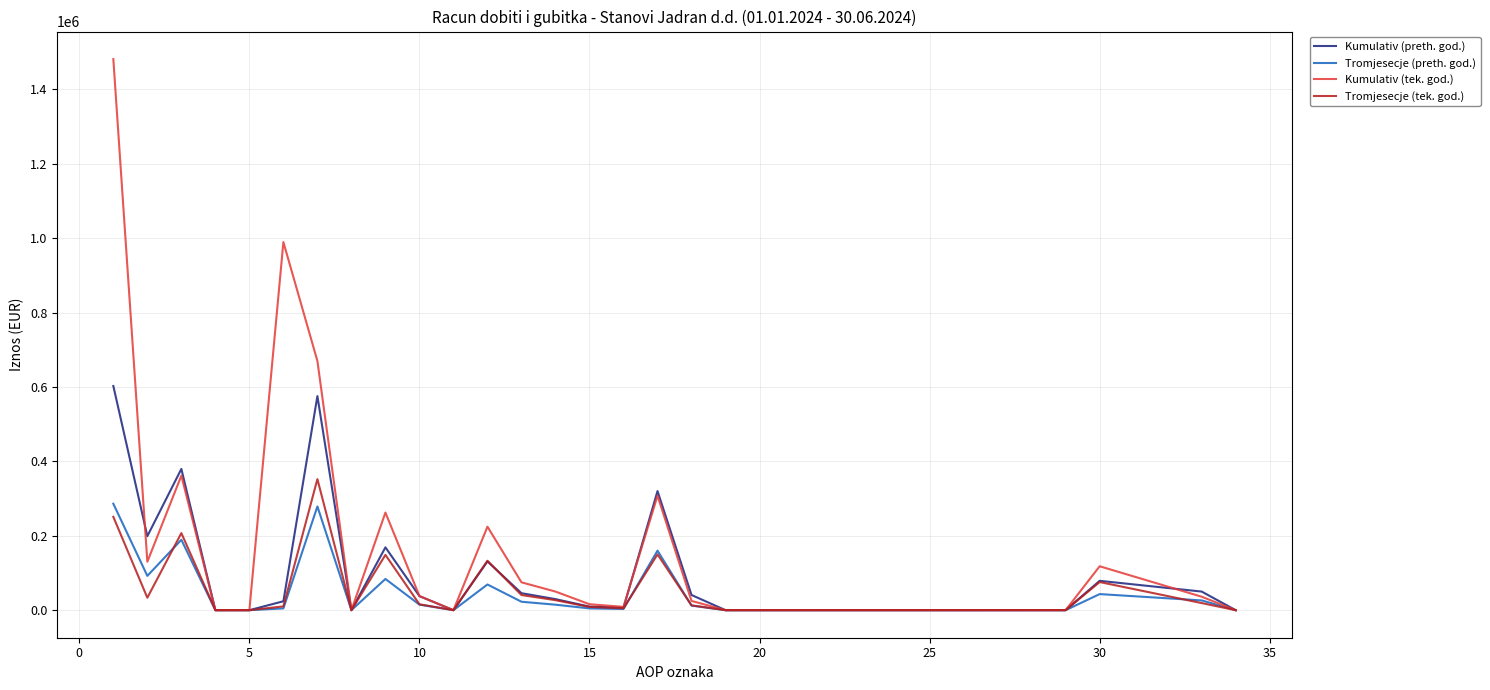

Rank the series by their maximum value, from highest to lowest.

Kumulativ (tek. god.), Kumulativ (preth. god.), Tromjesecje (tek. god.), Tromjesecje (preth. god.)